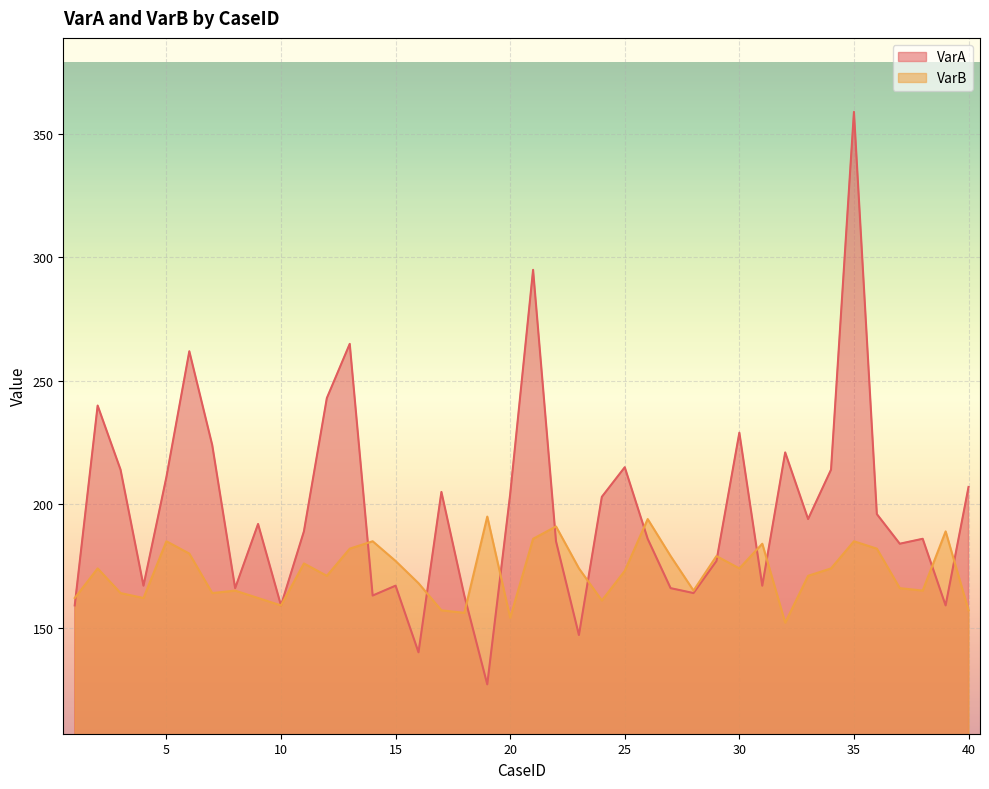

Count the number of data series in this chart.

2